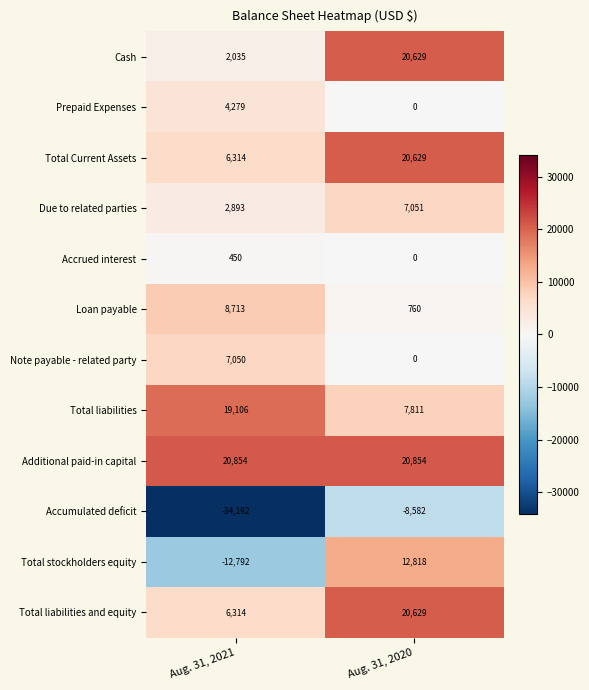

List the labels in order of Cash value, smallest first.

Aug. 31, 2021, Aug. 31, 2020